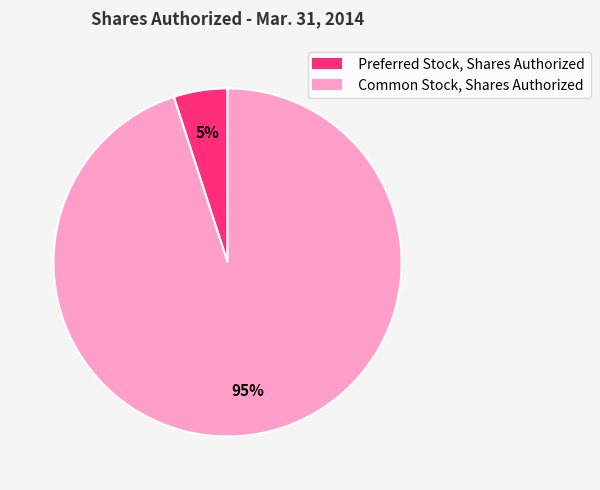

To the nearest percent, what is the combined percentage of Common Stock, Shares Authorized and Preferred Stock, Shares Authorized?

100%